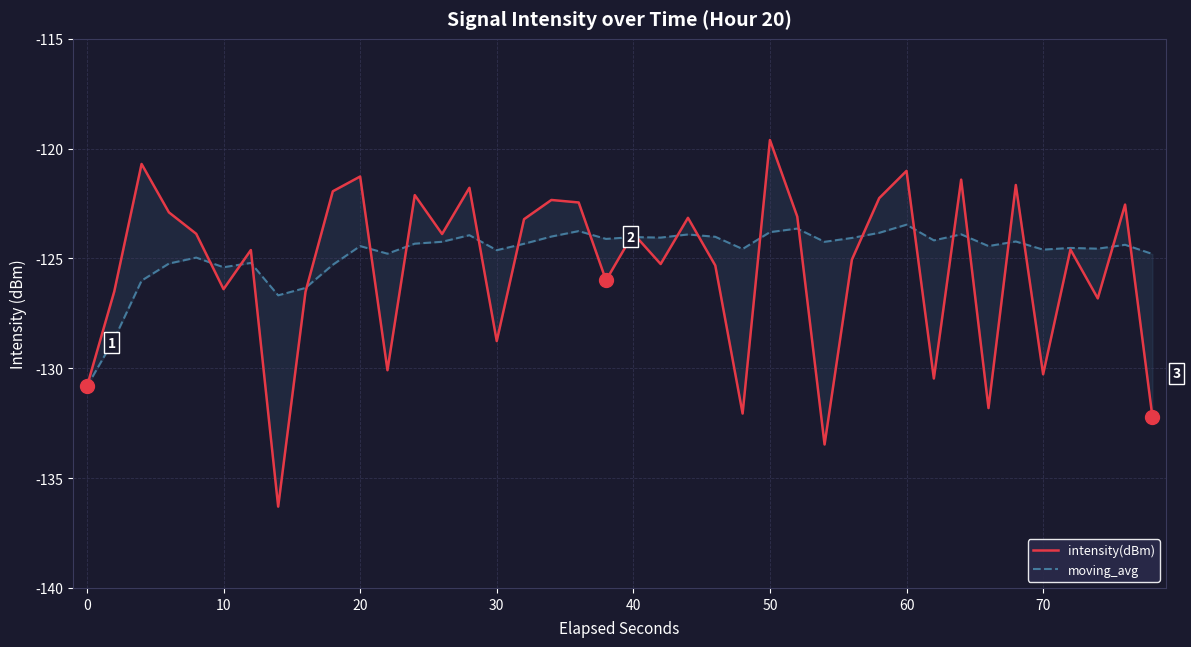

Reading left to right, transcribe all the data shown in this chart.

intensity(dBm): -130.8	-126.5	-120.7	-122.9	-123.9	-126.4	-124.6	-136.3	-126.5	-121.9	-121.3	-130.1	-122.1	-123.9	-121.8	-128.8	-123.2	-122.3	-122.4	-126.0	-123.9	-125.3	-123.1	-125.3	-132.1	-119.6	-123.1	-133.5	-125.1	-122.3	-121.0	-130.5	-121.4	-131.8	-121.7	-130.3	-124.6	-126.8	-122.5	-132.2
moving_avg: -130.8	-128.7	-126.0	-125.2	-125.0	-125.4	-125.2	-126.7	-126.3	-125.3	-124.4	-124.8	-124.3	-124.2	-123.9	-124.6	-124.3	-124.0	-123.8	-124.1	-124.0	-124.0	-123.9	-124.0	-124.6	-123.8	-123.6	-124.2	-124.1	-123.8	-123.5	-124.2	-123.9	-124.4	-124.2	-124.6	-124.5	-124.6	-124.4	-124.8